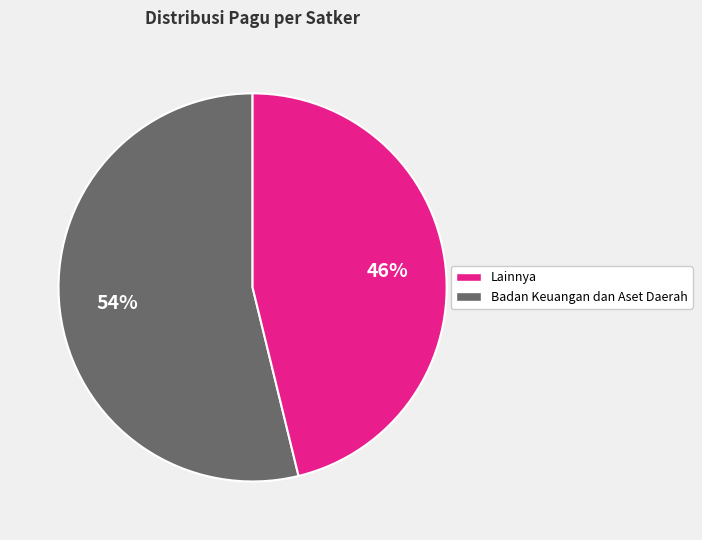

To the nearest percent, what is the average slice percentage?

50%